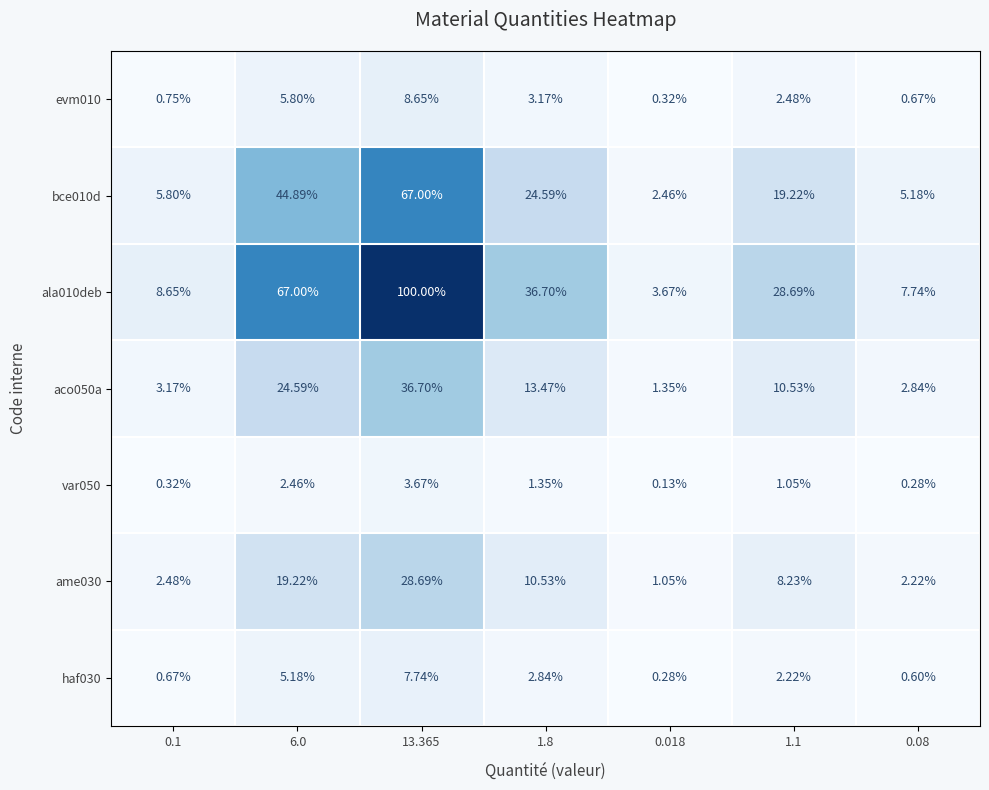

Which series has the largest total across all categories?

ala010deb